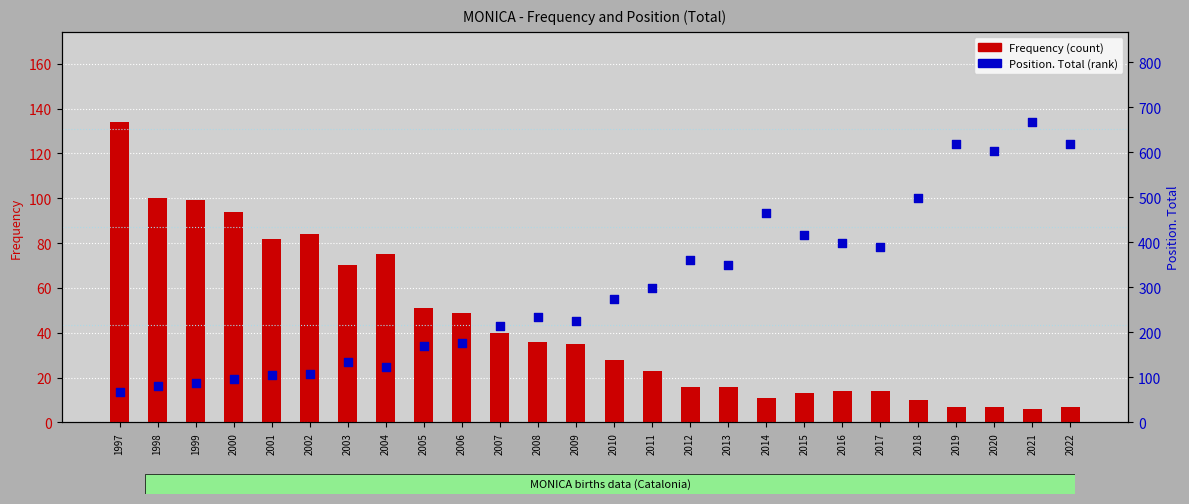

What is the total value across all series at 2003?

204